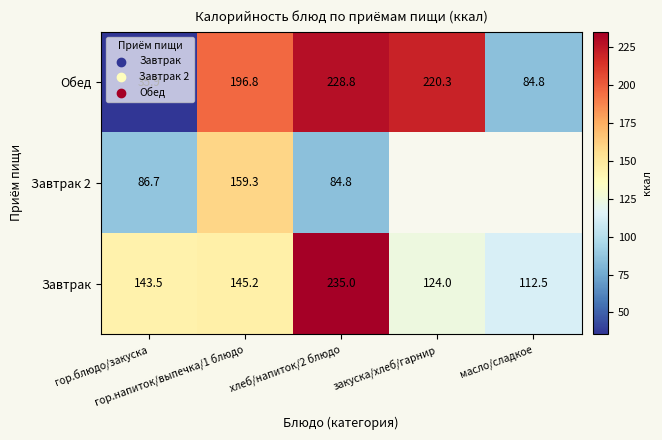

What is the sum of all Завтрак values?

760.2